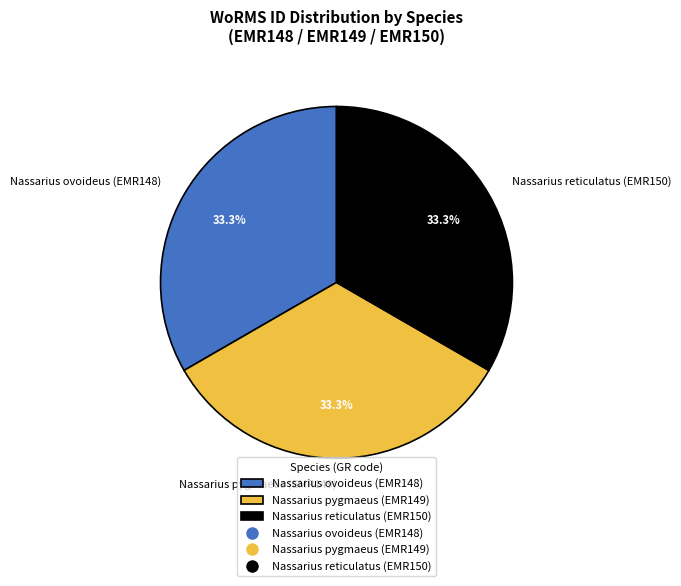

Approximately how many times larger is the value at Nassarius reticulatus (EMR150) compared to Nassarius ovoideus (EMR148)?

1.0